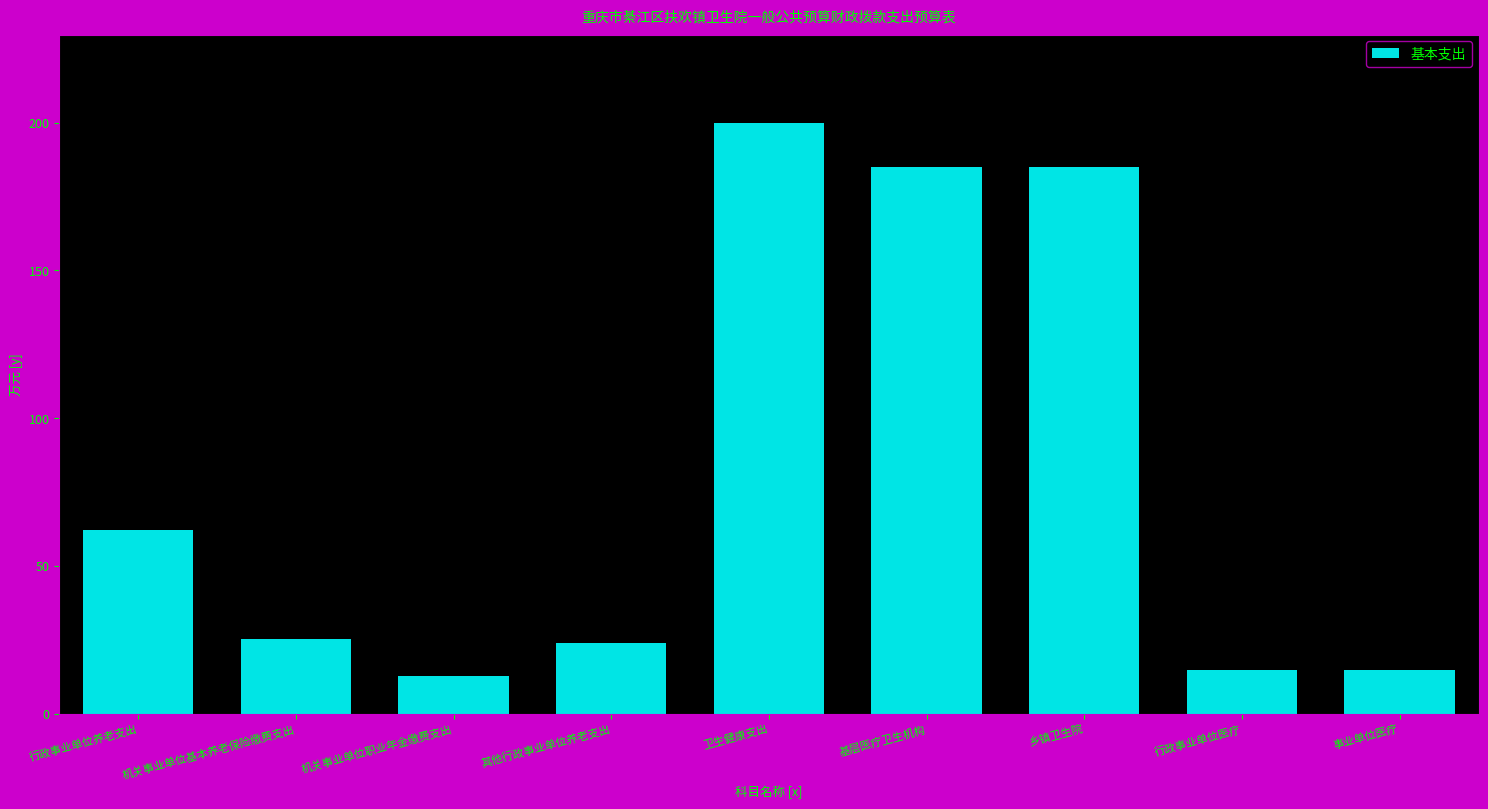

Reading left to right, extract all data points from this chart.

62.0	25.4	12.7	24.0	199.8	185.1	185.1	14.7	14.7